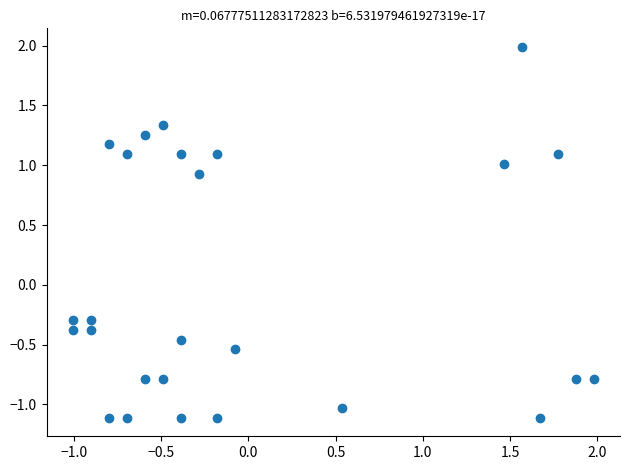

What is the range of X values (max minus min)?

3.0